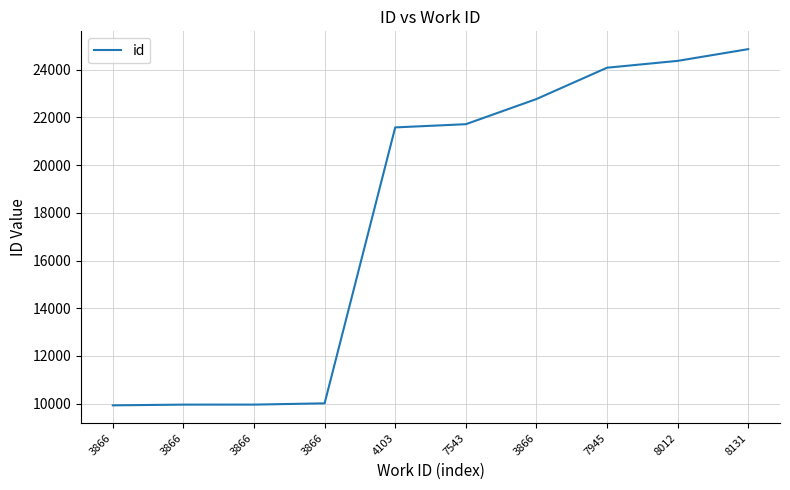

Is this an area chart (filled region under the line)?

No